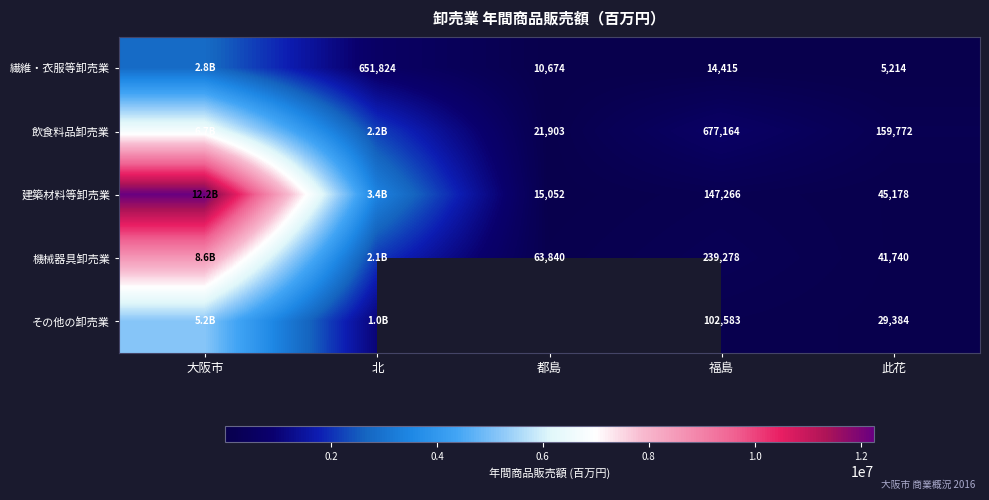

At which category does the chart reach its peak across all series?

大阪市